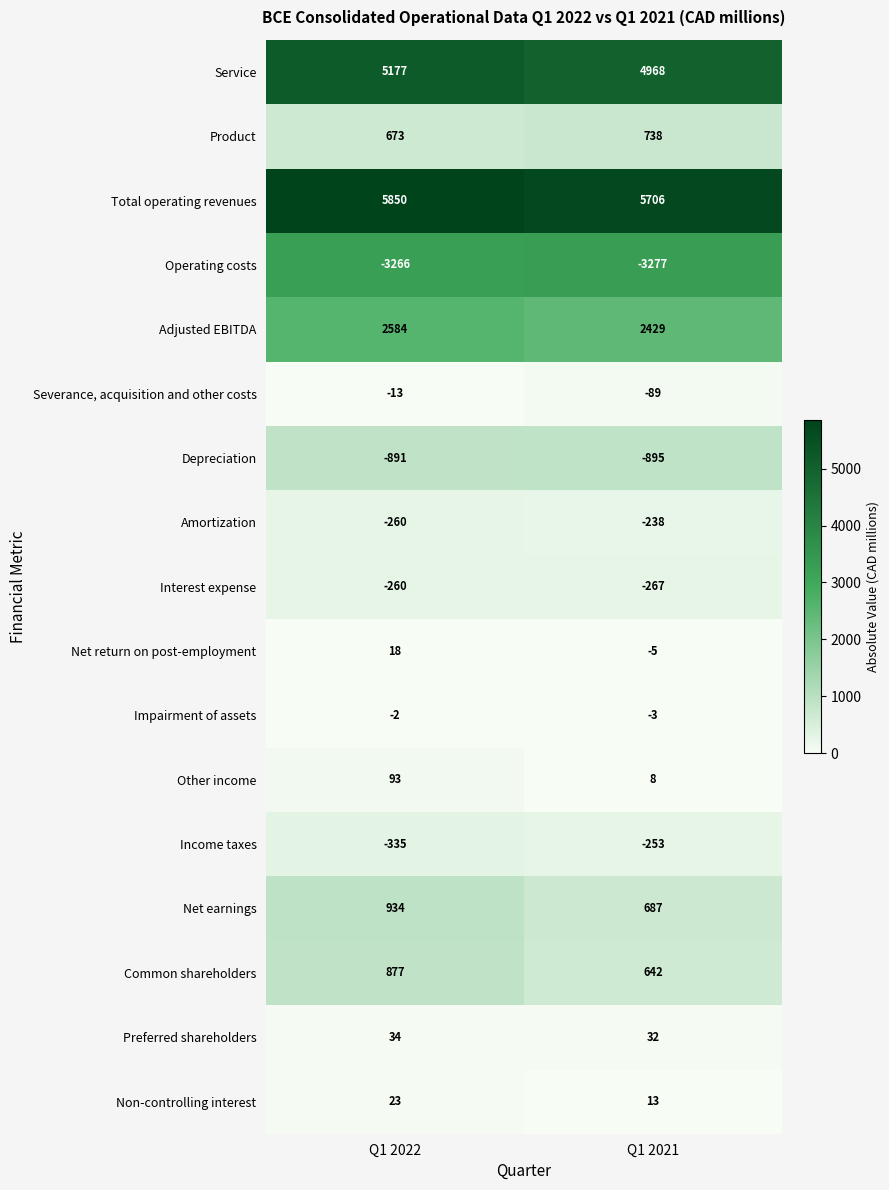

List the series in order of their peak value, lowest first.

Operating costs, Depreciation, Interest expense, Income taxes, Amortization, Severance, acquisition and other costs, Impairment of assets, Net return on post-employment, Non-controlling interest, Preferred shareholders, Other income, Product, Common shareholders, Net earnings, Adjusted EBITDA, Service, Total operating revenues